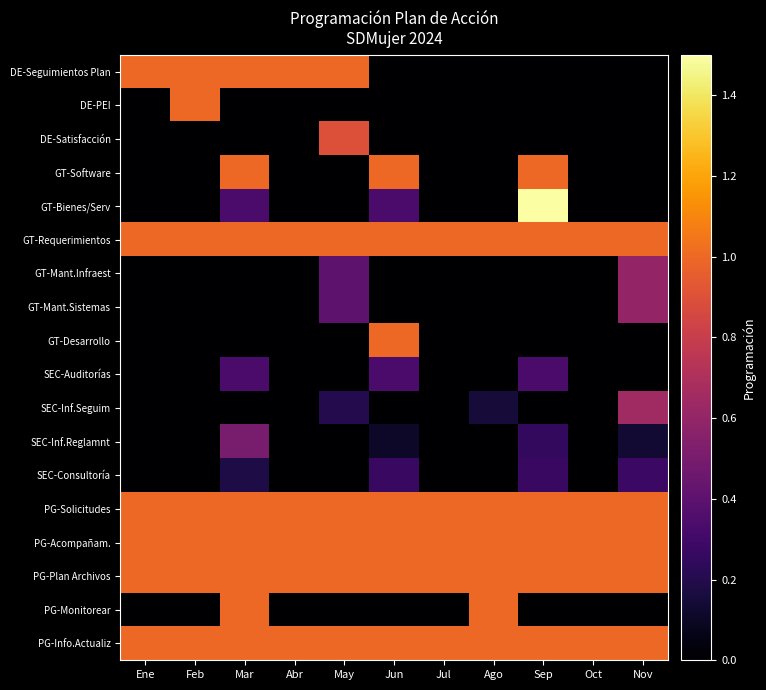

Reading left to right, what are all the values shown in this chart?

DE-Seguimientos Plan: Ene=1.0	Feb=1.0	Mar=1.0	Abr=1.0	May=1.0	Jun=0.0	Jul=0.0	Ago=0.0	Sep=0.0	Oct=0.0	Nov=0.0
DE-PEI: Ene=0.0	Feb=1.0	Mar=0.0	Abr=0.0	May=0.0	Jun=0.0	Jul=0.0	Ago=0.0	Sep=0.0	Oct=0.0	Nov=0.0
DE-Satisfacción: Ene=0.0	Feb=0.0	Mar=0.0	Abr=0.0	May=0.9	Jun=0.0	Jul=0.0	Ago=0.0	Sep=0.0	Oct=0.0	Nov=0.0
GT-Software: Ene=0.0	Feb=0.0	Mar=1.0	Abr=0.0	May=0.0	Jun=1.0	Jul=0.0	Ago=0.0	Sep=1.0	Oct=0.0	Nov=0.0
GT-Bienes/Serv: Ene=0.0	Feb=0.0	Mar=0.3	Abr=0.0	May=0.0	Jun=0.3	Jul=0.0	Ago=0.0	Sep=2.0	Oct=0.0	Nov=0.0
GT-Requerimientos: Ene=1.0	Feb=1.0	Mar=1.0	Abr=1.0	May=1.0	Jun=1.0	Jul=1.0	Ago=1.0	Sep=1.0	Oct=1.0	Nov=1.0
GT-Mant.Infraest: Ene=0.0	Feb=0.0	Mar=0.0	Abr=0.0	May=0.4	Jun=0.0	Jul=0.0	Ago=0.0	Sep=0.0	Oct=0.0	Nov=0.6
GT-Mant.Sistemas: Ene=0.0	Feb=0.0	Mar=0.0	Abr=0.0	May=0.4	Jun=0.0	Jul=0.0	Ago=0.0	Sep=0.0	Oct=0.0	Nov=0.6
GT-Desarrollo: Ene=0.0	Feb=0.0	Mar=0.0	Abr=0.0	May=0.0	Jun=1.0	Jul=0.0	Ago=0.0	Sep=0.0	Oct=0.0	Nov=0.0
SEC-Auditorías: Ene=0.0	Feb=0.0	Mar=0.3	Abr=0.0	May=0.0	Jun=0.3	Jul=0.0	Ago=0.0	Sep=0.3	Oct=0.0	Nov=0.0
SEC-Inf.Seguim: Ene=0.0	Feb=0.0	Mar=0.0	Abr=0.0	May=0.2	Jun=0.0	Jul=0.0	Ago=0.1	Sep=0.0	Oct=0.0	Nov=0.7
SEC-Inf.Reglamnt: Ene=0.0	Feb=0.0	Mar=0.5	Abr=0.0	May=0.0	Jun=0.1	Jul=0.0	Ago=0.0	Sep=0.2	Oct=0.0	Nov=0.1
SEC-Consultoría: Ene=0.0	Feb=0.0	Mar=0.2	Abr=0.0	May=0.0	Jun=0.3	Jul=0.0	Ago=0.0	Sep=0.3	Oct=0.0	Nov=0.3
PG-Solicitudes: Ene=1.0	Feb=1.0	Mar=1.0	Abr=1.0	May=1.0	Jun=1.0	Jul=1.0	Ago=1.0	Sep=1.0	Oct=1.0	Nov=1.0
PG-Acompañam.: Ene=1.0	Feb=1.0	Mar=1.0	Abr=1.0	May=1.0	Jun=1.0	Jul=1.0	Ago=1.0	Sep=1.0	Oct=1.0	Nov=1.0
PG-Plan Archivos: Ene=1.0	Feb=1.0	Mar=1.0	Abr=1.0	May=1.0	Jun=1.0	Jul=1.0	Ago=1.0	Sep=1.0	Oct=1.0	Nov=1.0
PG-Monitorear: Ene=0.0	Feb=0.0	Mar=1.0	Abr=0.0	May=0.0	Jun=0.0	Jul=0.0	Ago=1.0	Sep=0.0	Oct=0.0	Nov=0.0
PG-Info.Actualiz: Ene=1.0	Feb=1.0	Mar=1.0	Abr=1.0	May=1.0	Jun=1.0	Jul=1.0	Ago=1.0	Sep=1.0	Oct=1.0	Nov=1.0